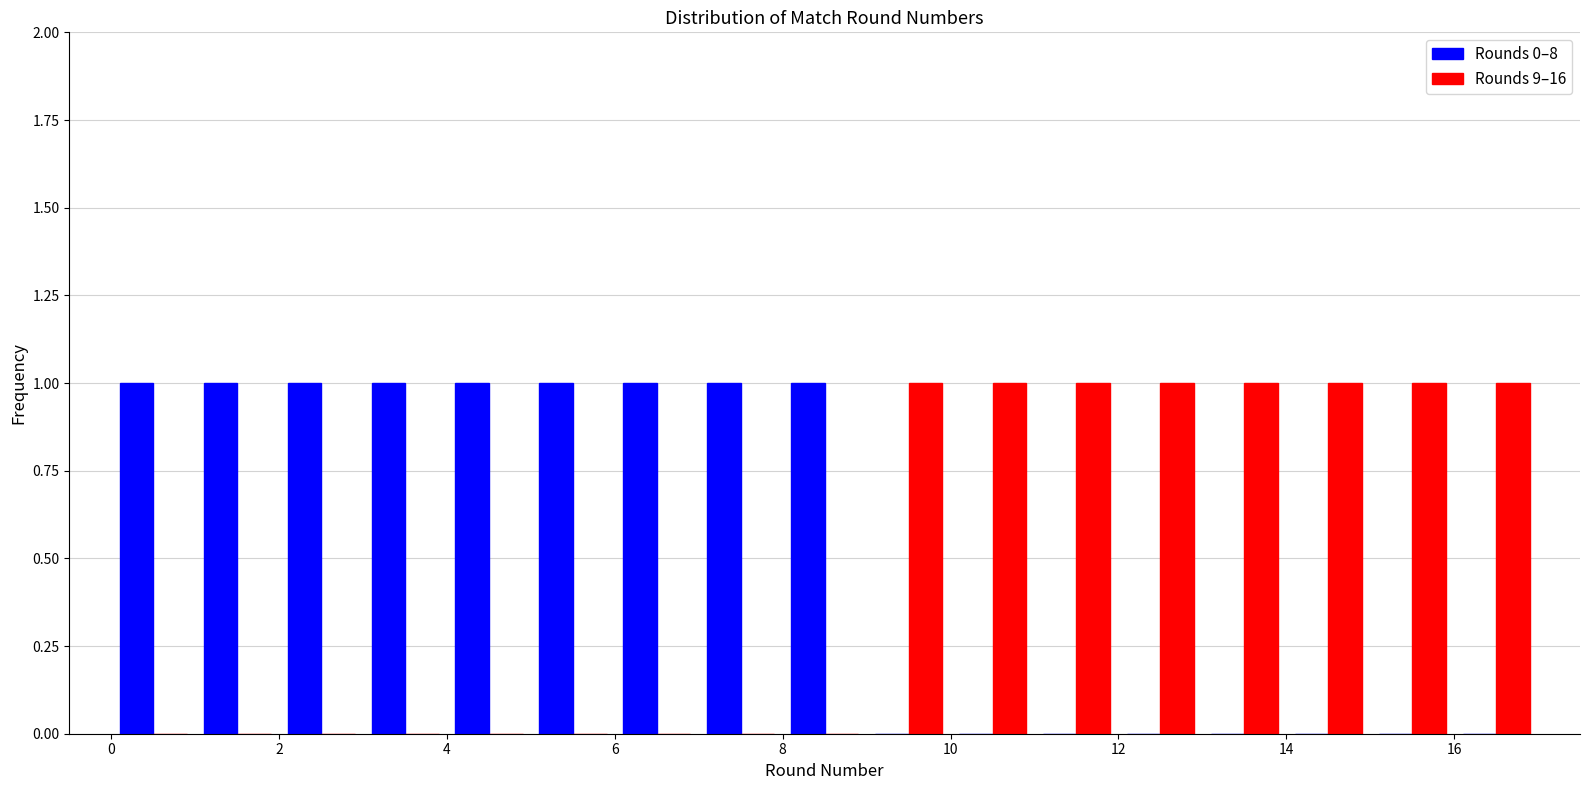

Reading left to right, transcribe this chart: for each range on the x-axis, give the height of each series' bar. The values are not printed on the chart, so give them approximately, as read against the axis.

0 to 1: Rounds 0–8=1	Rounds 9–16=0
1 to 2: Rounds 0–8=1	Rounds 9–16=0
2 to 3: Rounds 0–8=1	Rounds 9–16=0
3 to 4: Rounds 0–8=1	Rounds 9–16=0
4 to 5: Rounds 0–8=1	Rounds 9–16=0
5 to 6: Rounds 0–8=1	Rounds 9–16=0
6 to 7: Rounds 0–8=1	Rounds 9–16=0
7 to 8: Rounds 0–8=1	Rounds 9–16=0
8 to 9: Rounds 0–8=1	Rounds 9–16=0
9 to 10: Rounds 0–8=0	Rounds 9–16=1
10 to 11: Rounds 0–8=0	Rounds 9–16=1
11 to 12: Rounds 0–8=0	Rounds 9–16=1
12 to 13: Rounds 0–8=0	Rounds 9–16=1
13 to 14: Rounds 0–8=0	Rounds 9–16=1
14 to 15: Rounds 0–8=0	Rounds 9–16=1
15 to 16: Rounds 0–8=0	Rounds 9–16=1
16 to 17: Rounds 0–8=0	Rounds 9–16=1